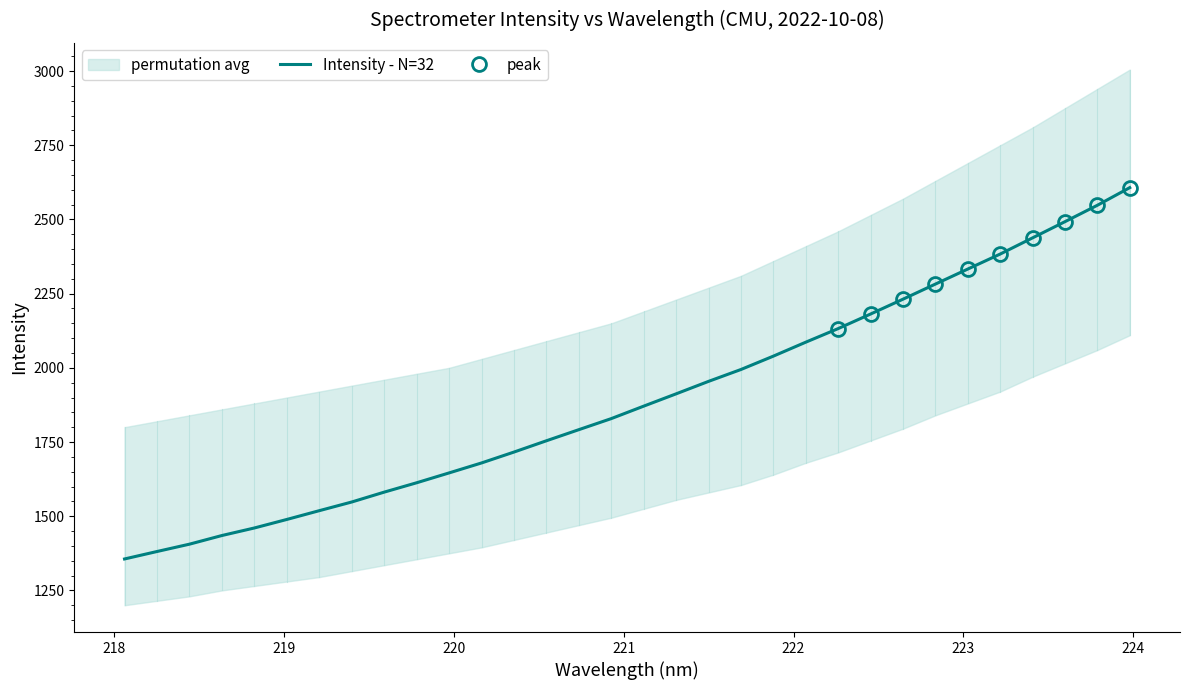

True or false: there are more than 2 points higher than both neighbors.

False